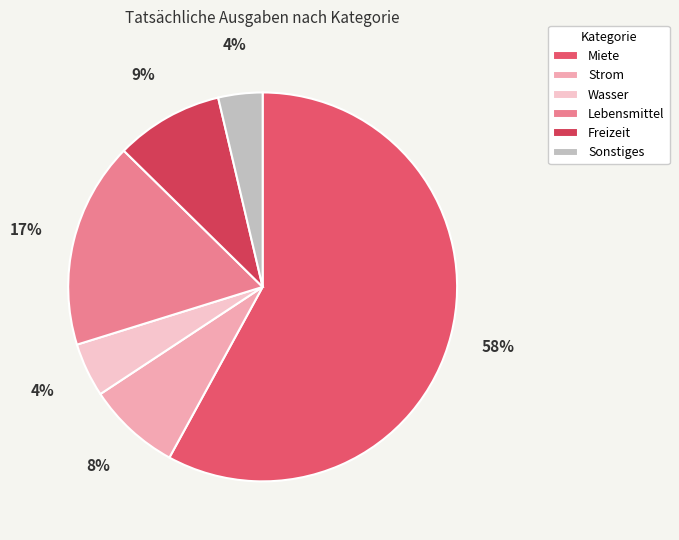

Which slice represents more than half of the pie?

Miete